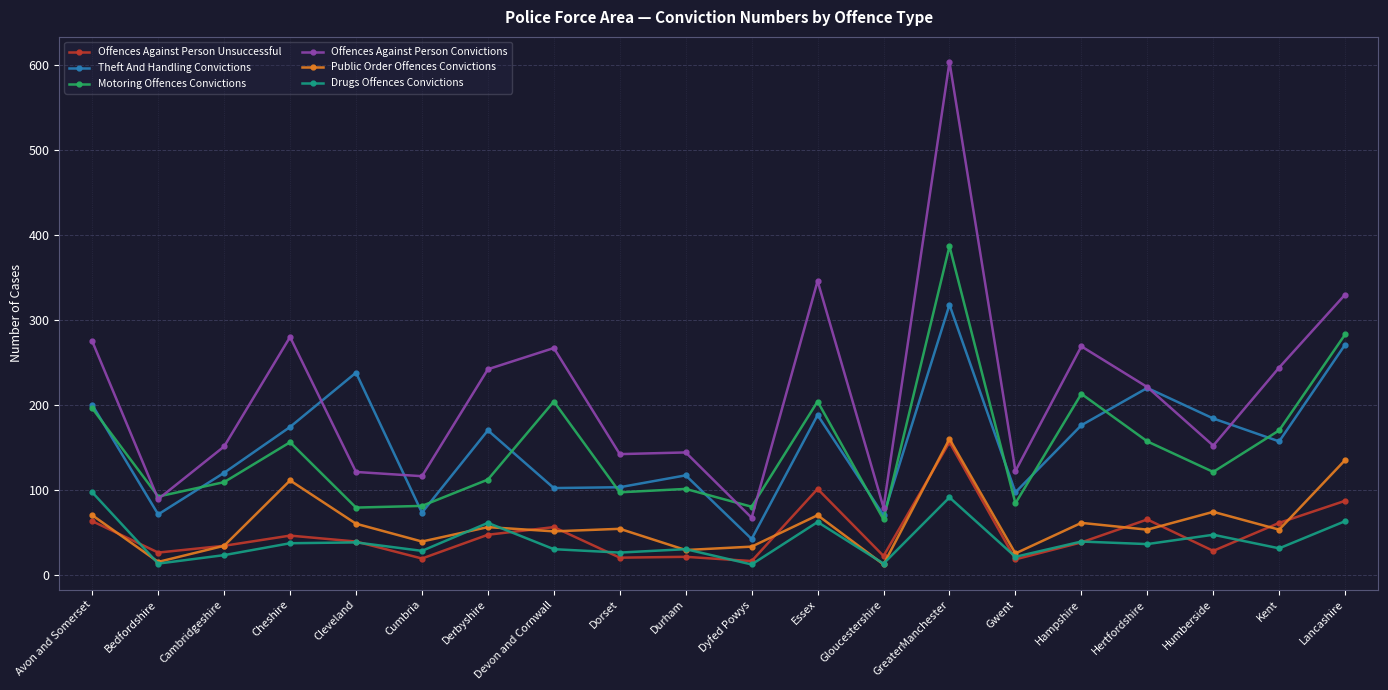

Which series has the largest range (max minus min)?

Offences Against Person Convictions